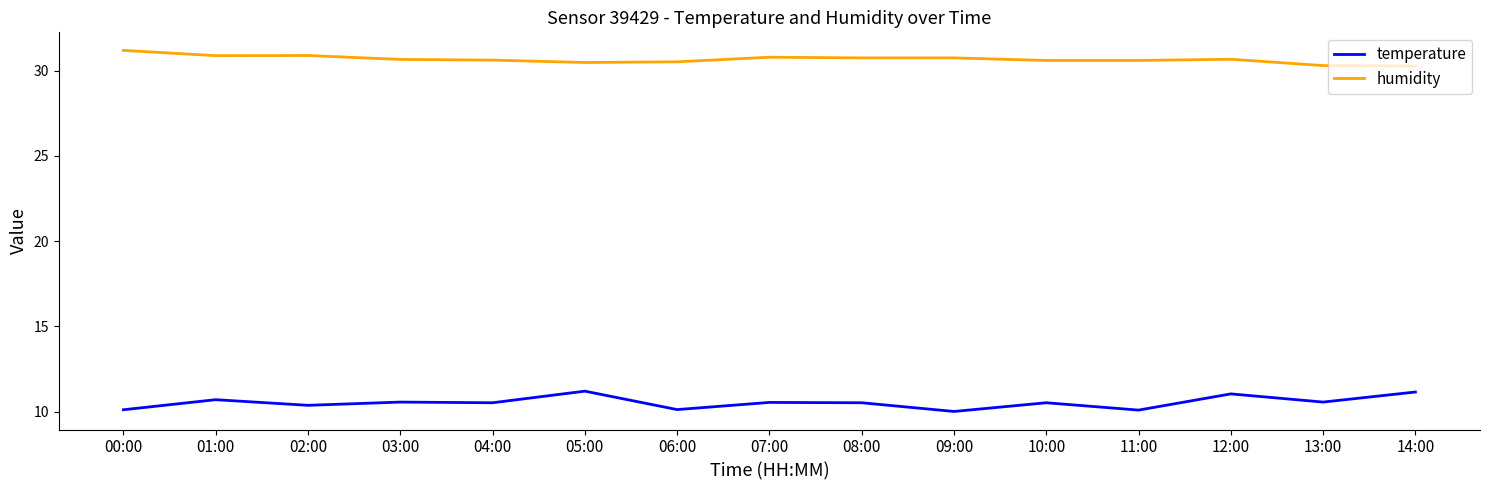

What is the maximum value for temperature?

11.2